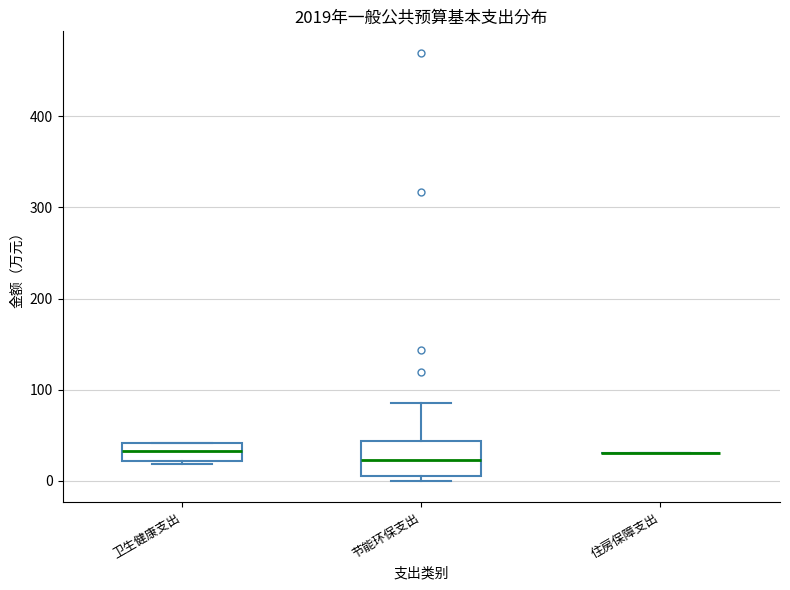

Reading left to right, transcribe this box plot: for each box, give where its median line is, the range the box spans, and where its two whiskers end, as read against the y-axis. The values are not printed on the chart, so give them approximately, as read against the axis.

卫生健康支出: median 30, box 20 to 40, whiskers 20 (just below the box's lower edge) to 40
节能环保支出: median 20, box 10 to 40, whiskers 0 to 90
住房保障支出: box collapsed to a line at 30, whiskers 30 to 30